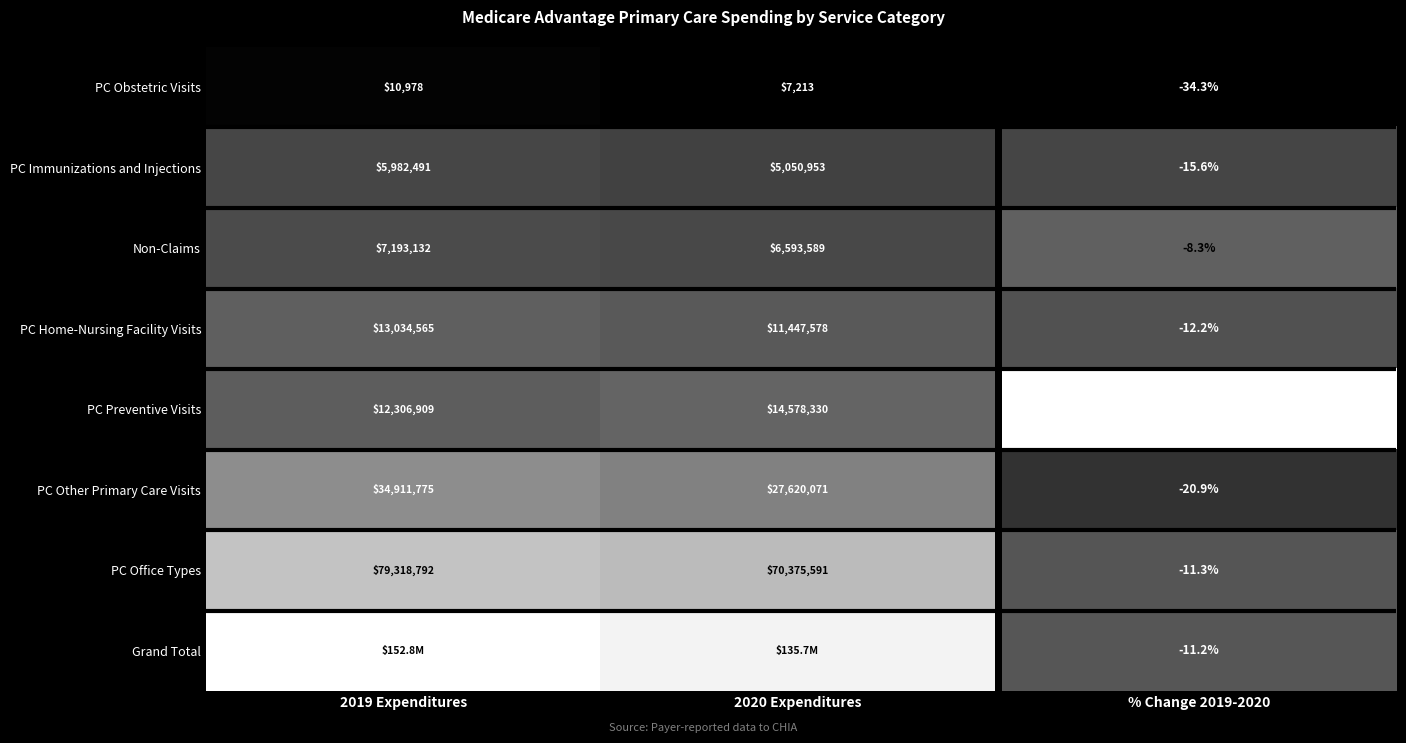

Is the value of PC Office Types at 2019 Expenditures greater than the value of PC Preventive Visits at 2019 Expenditures?

Yes